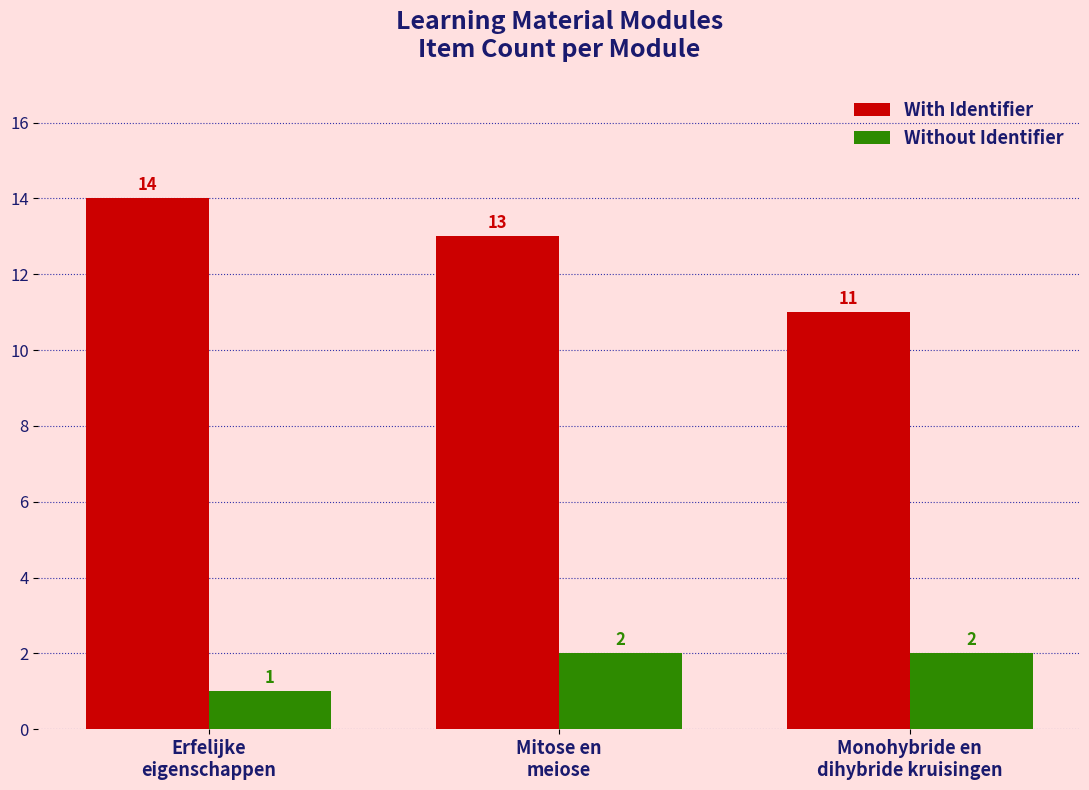

What is the difference between the maximum and minimum values in the With Identifier series?

3